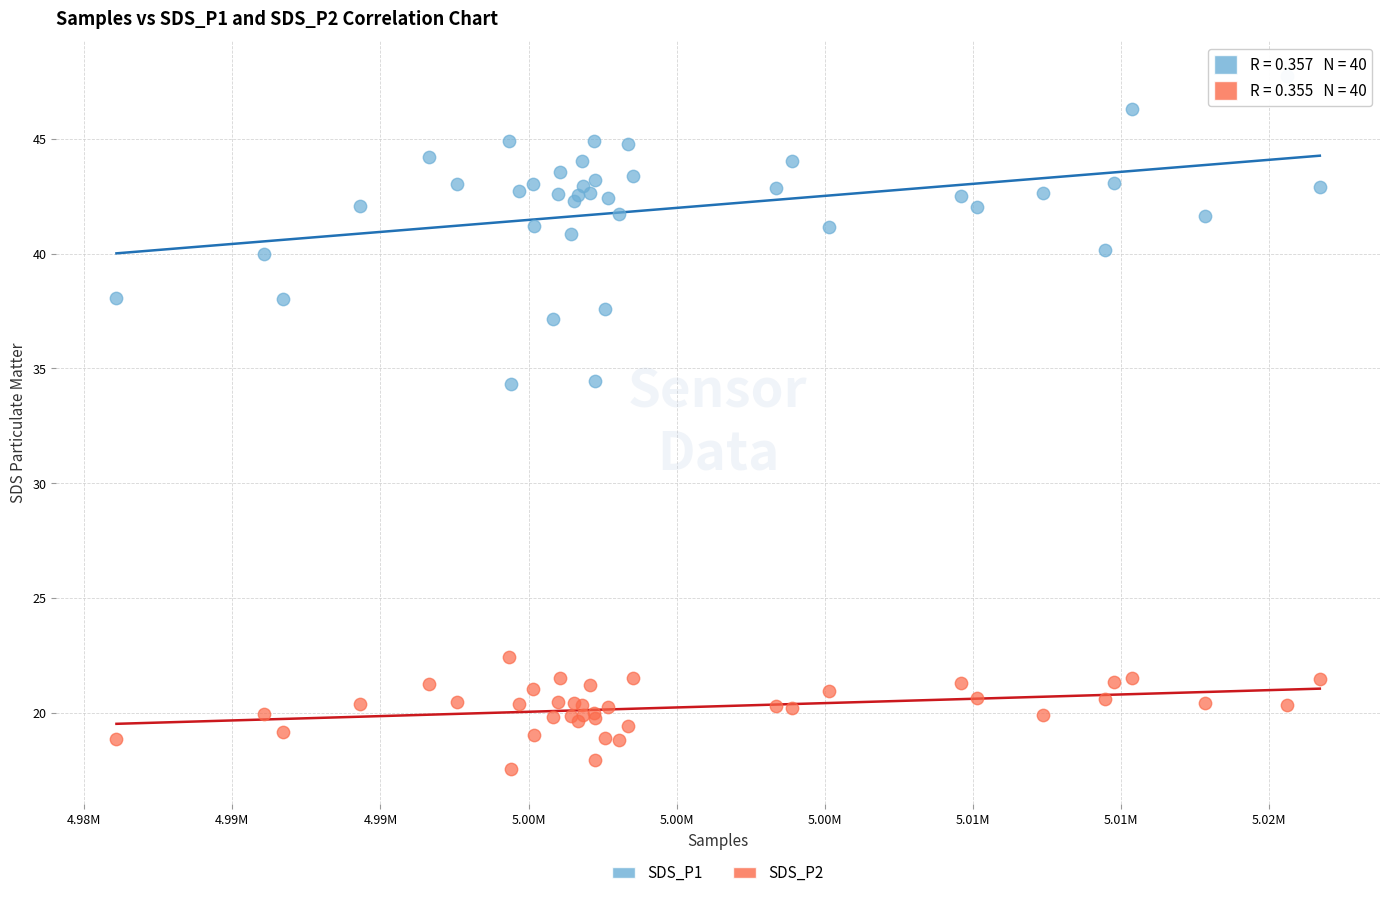

Which series has the widest spread of Y values?

SDS_P1